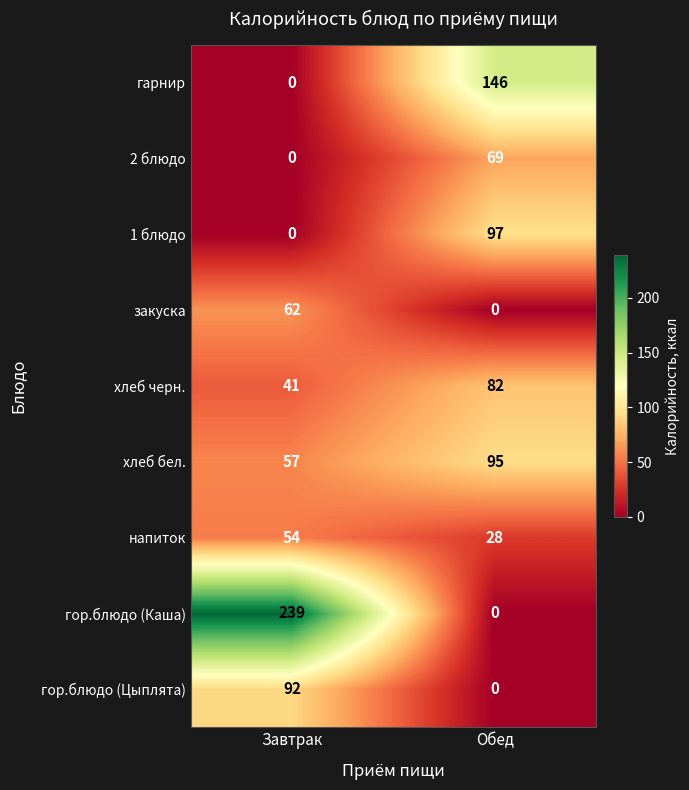

What is the approximate value of гор.блюдо (Цыплята) at Завтрак, to the nearest 10?

90